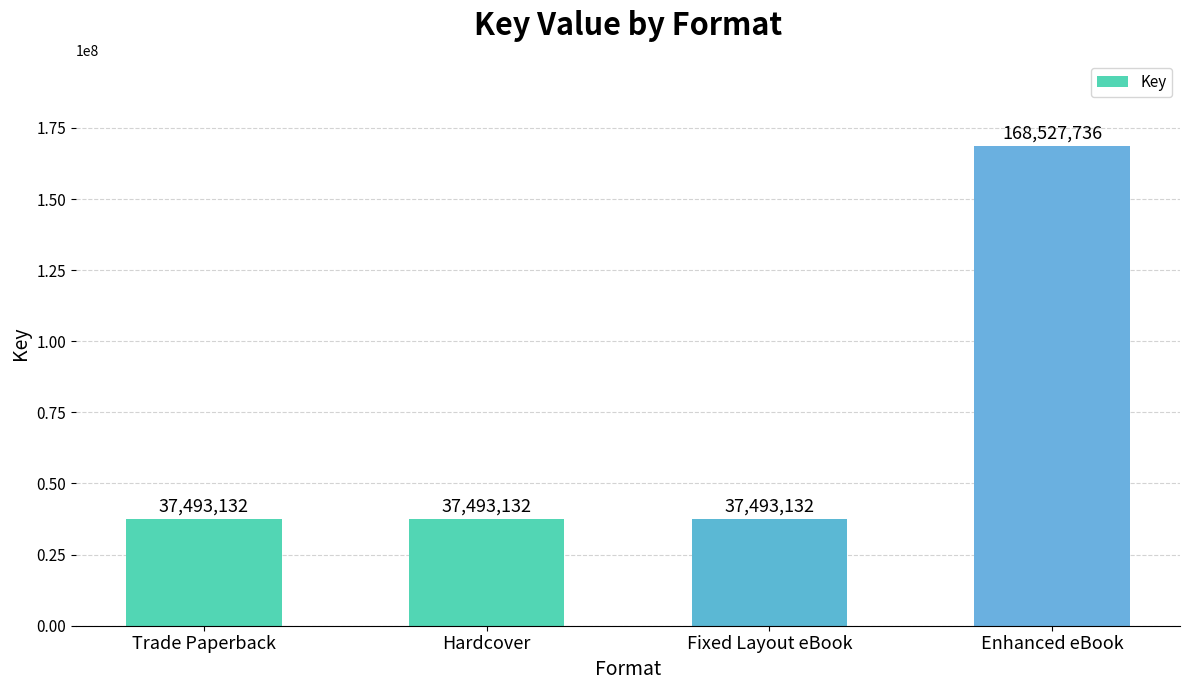

What is the sum of the values at Fixed Layout eBook and Trade Paperback?

74986264